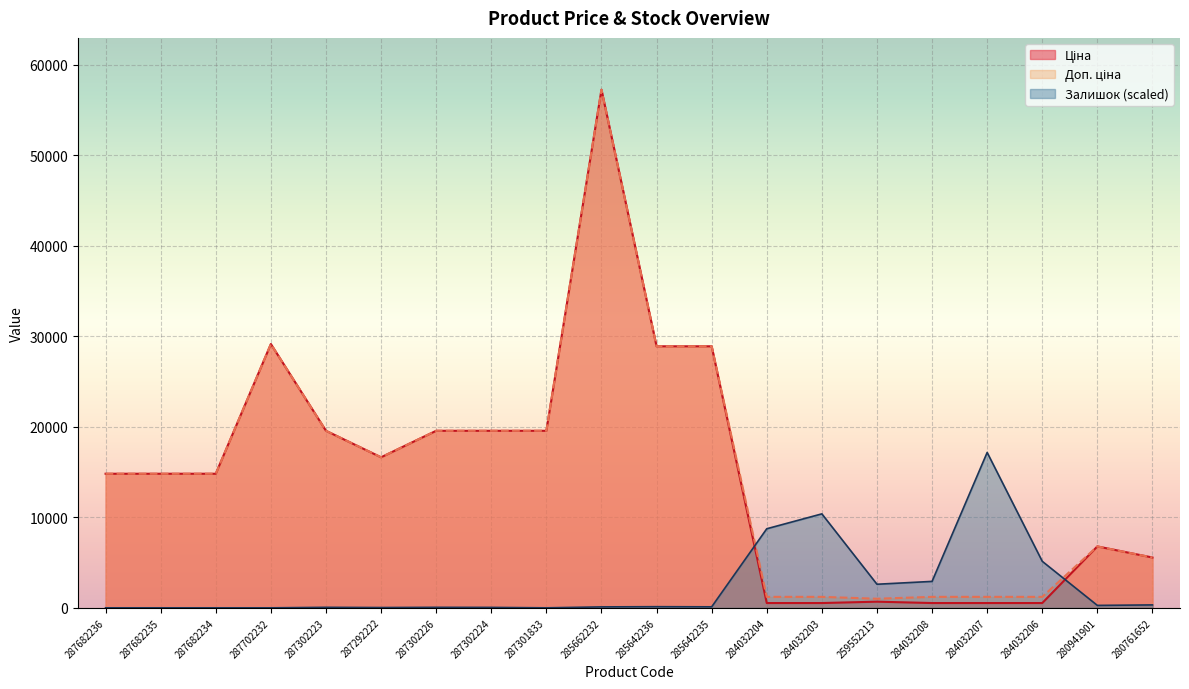

Reading left to right, transcribe all the data shown in this chart.

Ціна: 14817.6	14817.6	14817.6	29152.3	19564.9	16636.8	19564.9	19564.9	19564.9	57258.0	28901.7	28901.7	528.2	528.2	679.8	528.2	528.2	528.2	6787.1	5560.3
Доп. ціна: 14817.6	14817.6	14817.6	29152.3	19564.9	16636.8	19564.9	19564.9	19564.9	57258.0	28901.7	28901.7	1210.7	1210.7	1004.1	1210.7	1210.7	1210.7	6787.1	5560.3
Залишок: 0.0	0.0	0.0	0.0	55.1	31.5	55.1	47.2	0.0	102.3	126.0	110.2	8738.3	10383.6	2605.7	2920.6	17169.5	5140.6	267.7	322.8